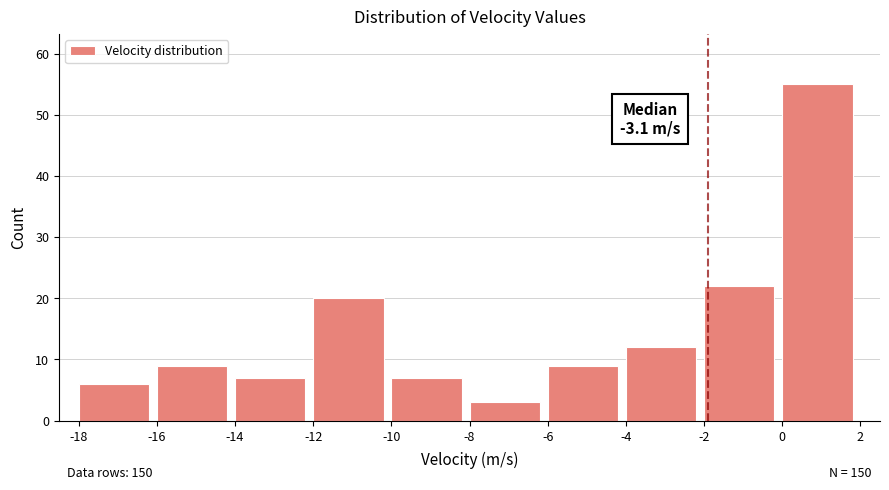

Which range on the x-axis has the tallest bar?

0 to 2